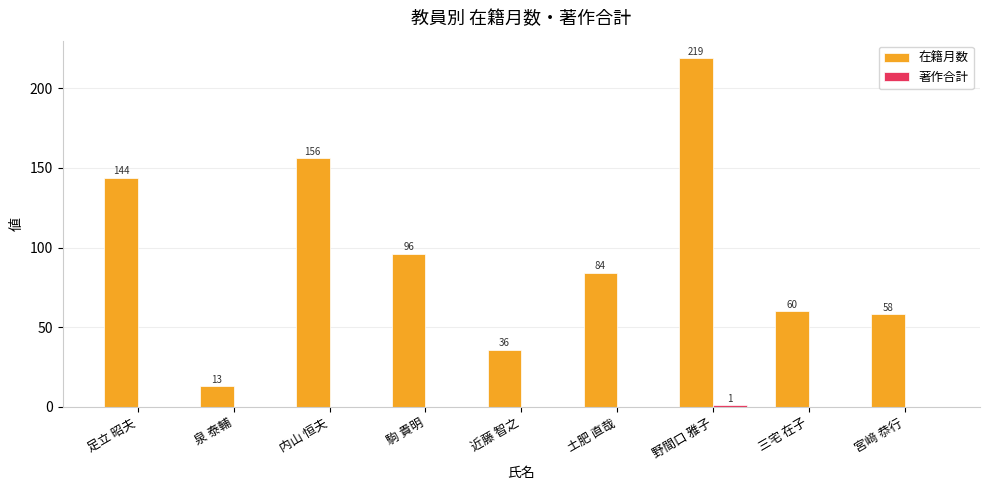

Which series changed the most between 足立 昭夫 and 近藤 智之?

在籍月数